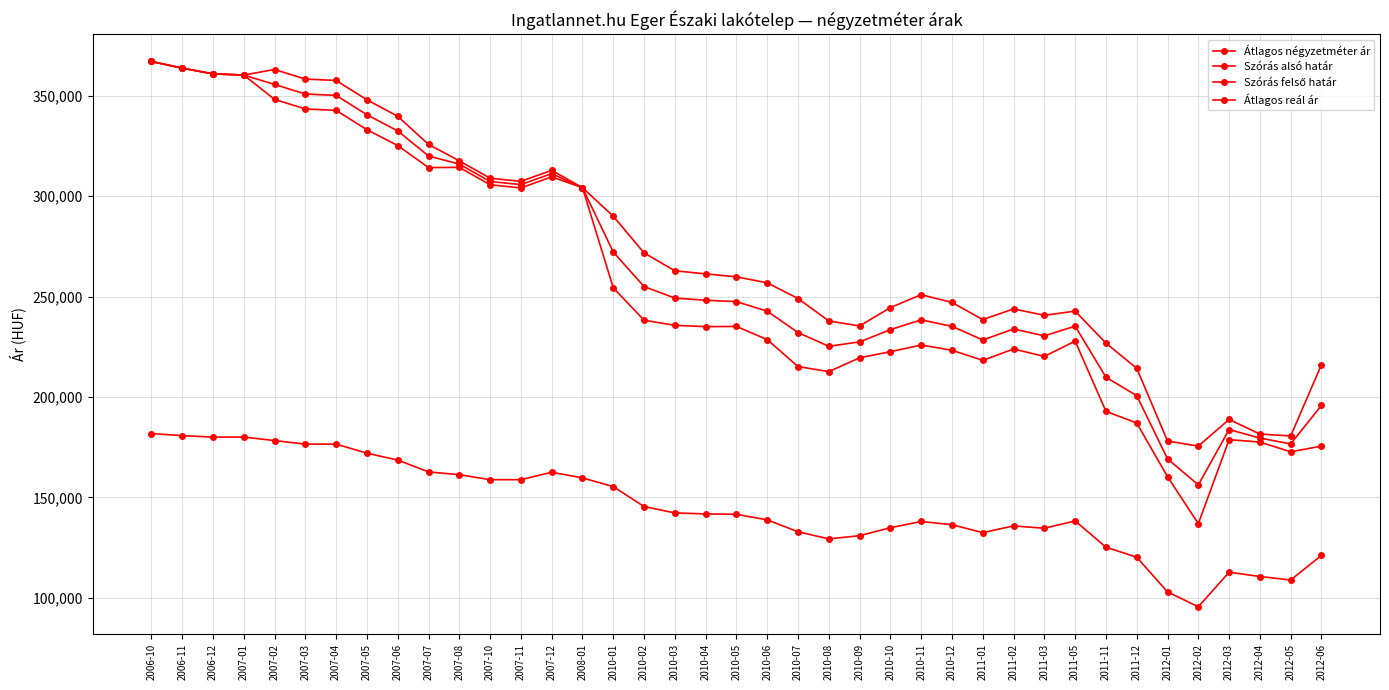

What is the difference between the Szórás alsó határ values at 2010-06 and 2011-12?

41525